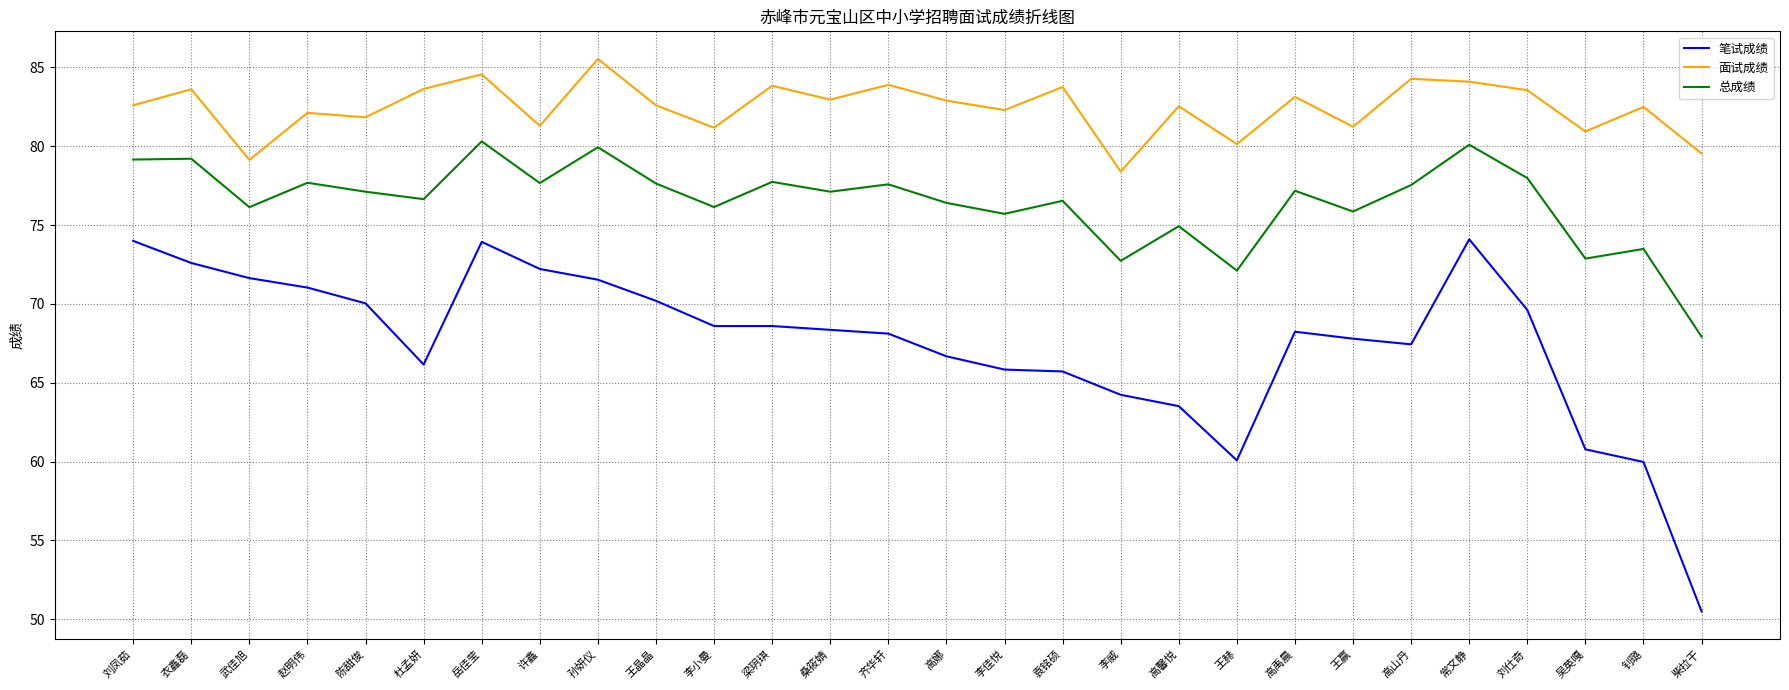

What is the total value across all series at 高娜?

226.0